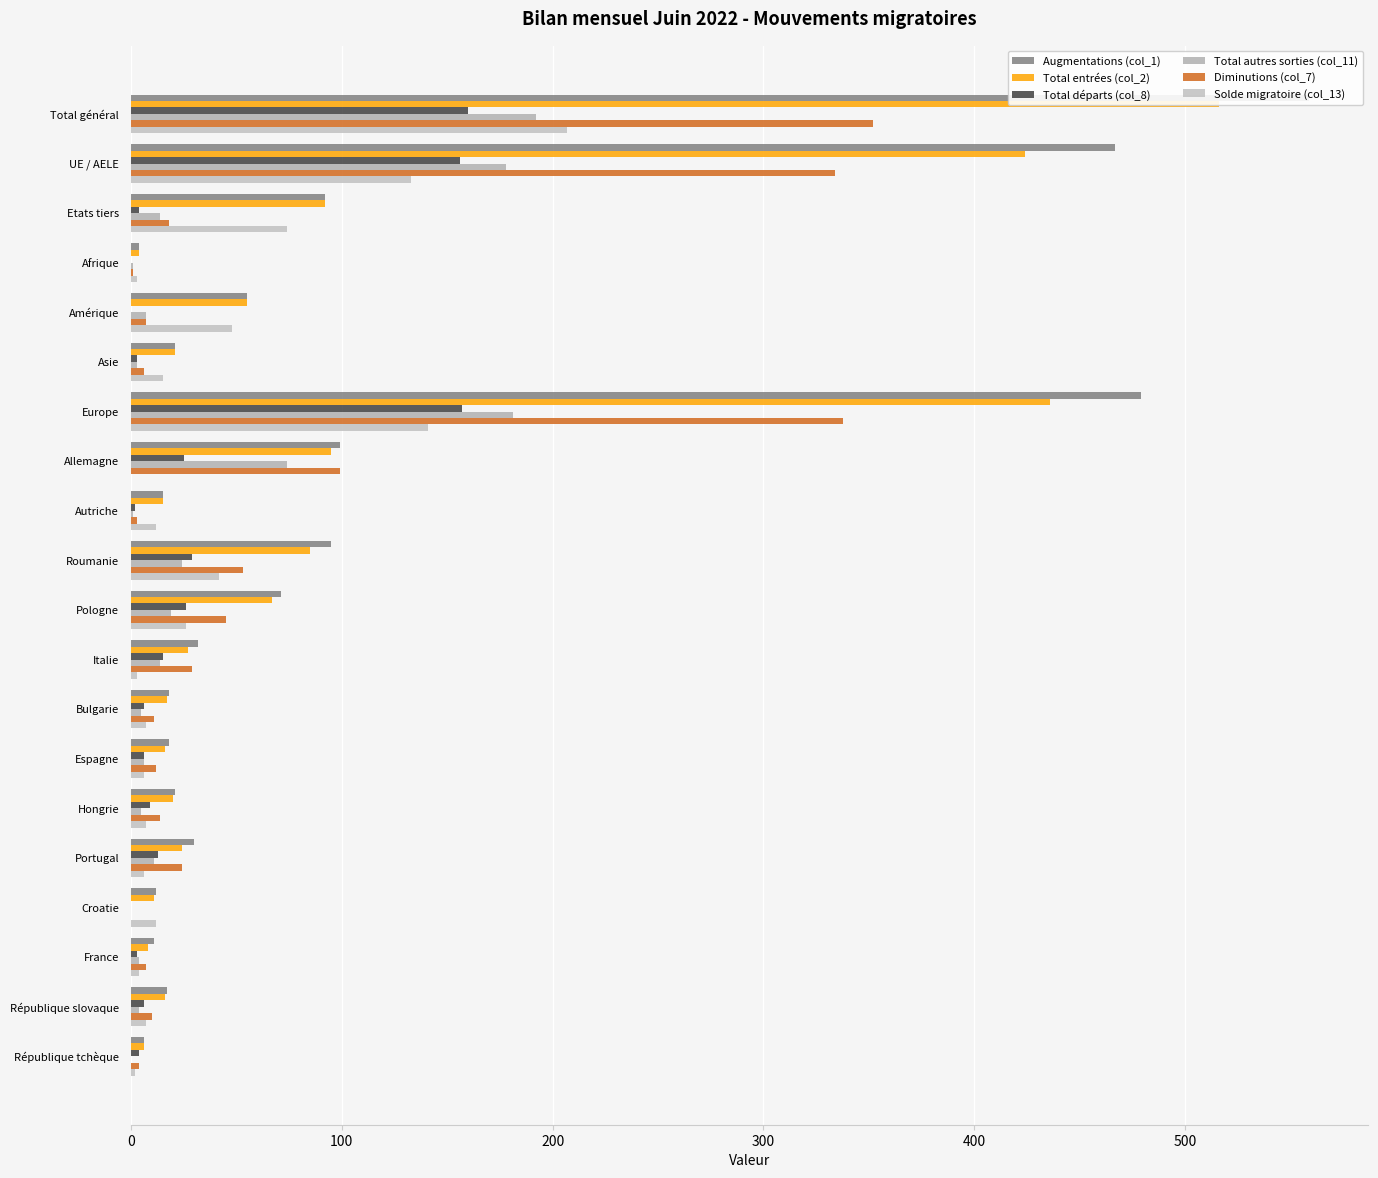

Which series changed the most between Etats tiers and Roumanie?

Diminutions (col_7)